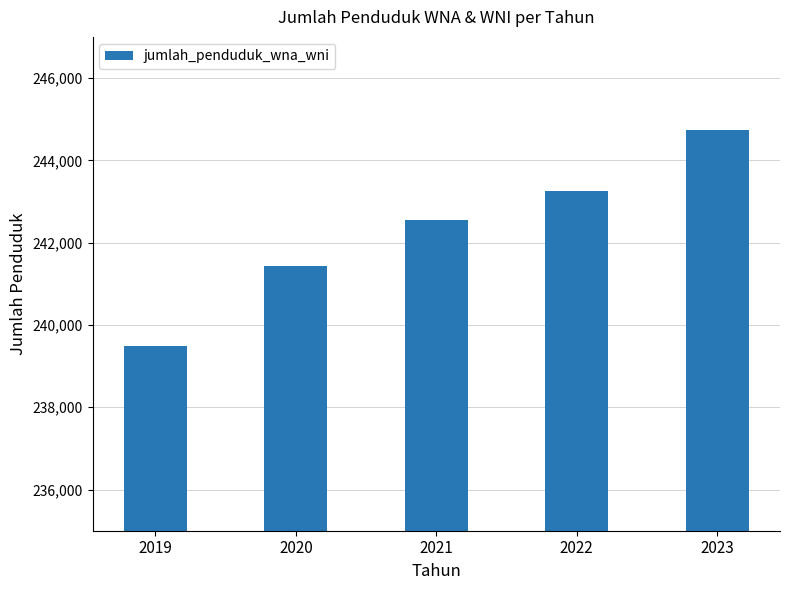

What is the minimum value shown in the chart?

239495